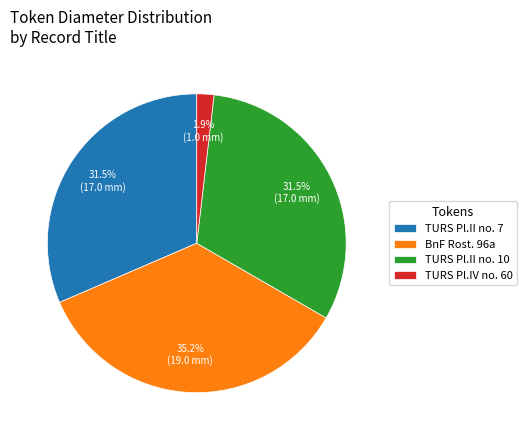

What is the smallest slice in the pie chart?

TURS Pl.IV no. 60